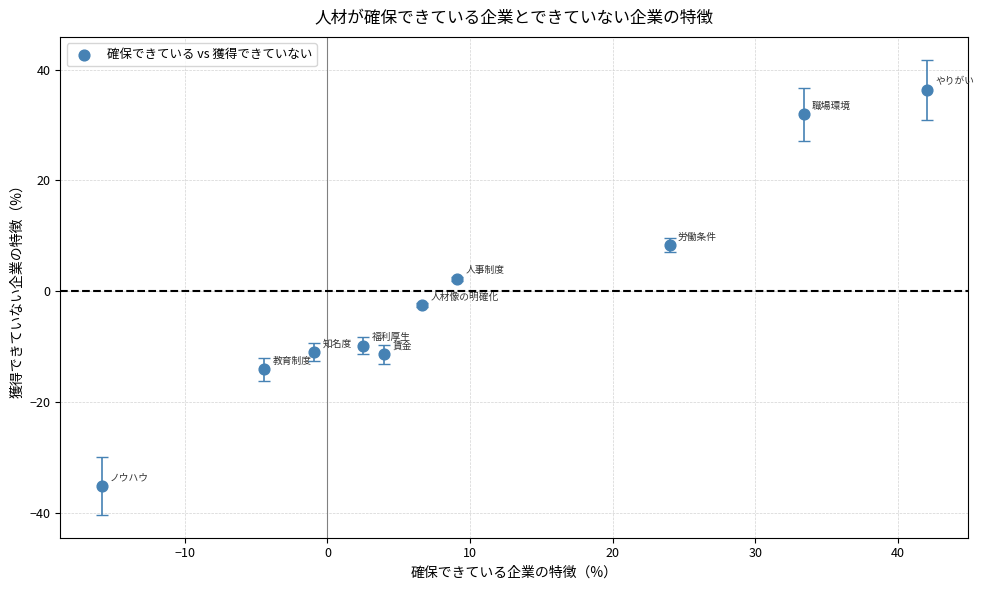

What is the range of Y values (max minus min)?

71.4